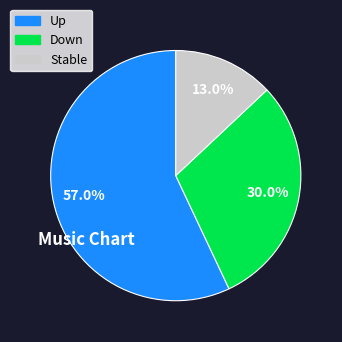

Is there any slice that represents more than half of the pie?

Yes